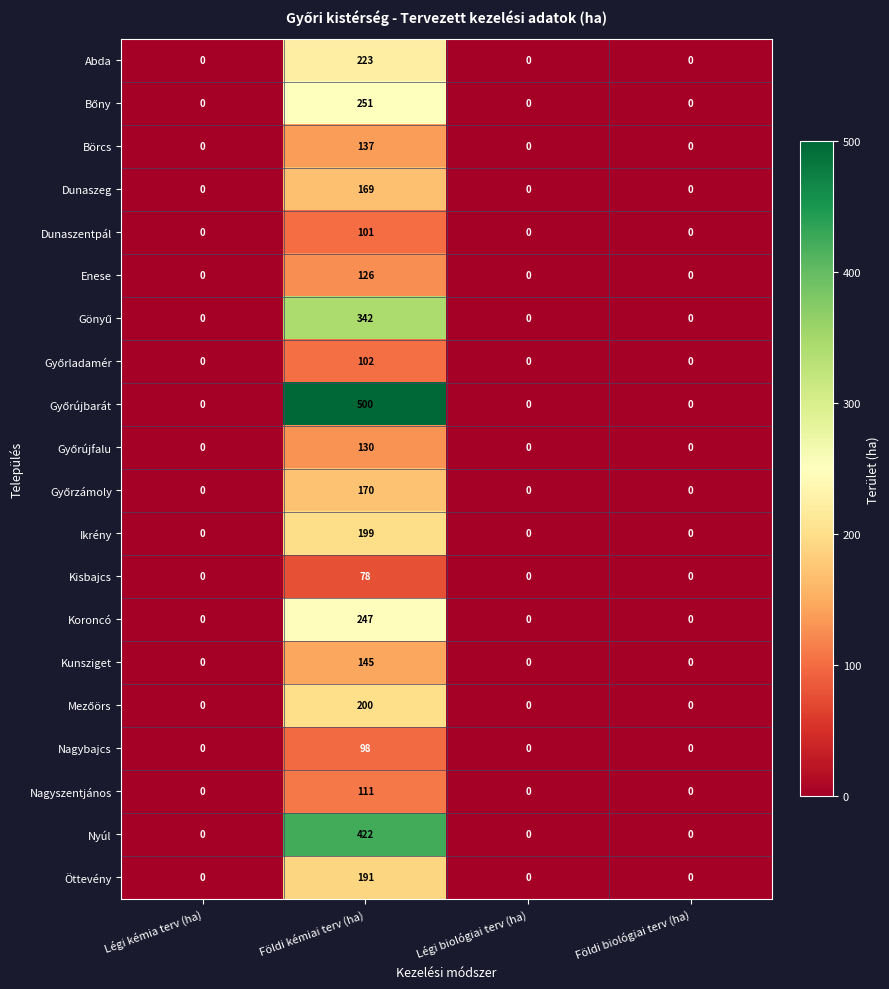

What is the average value of the Kunsziget series?

36